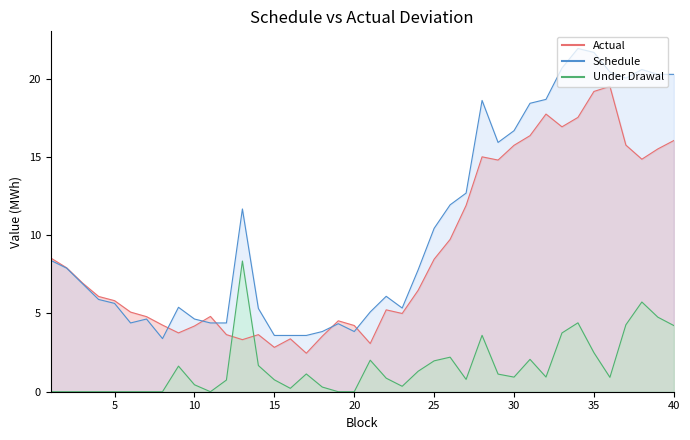

True or false: Schedule has a value of 3.3 at 25.

False